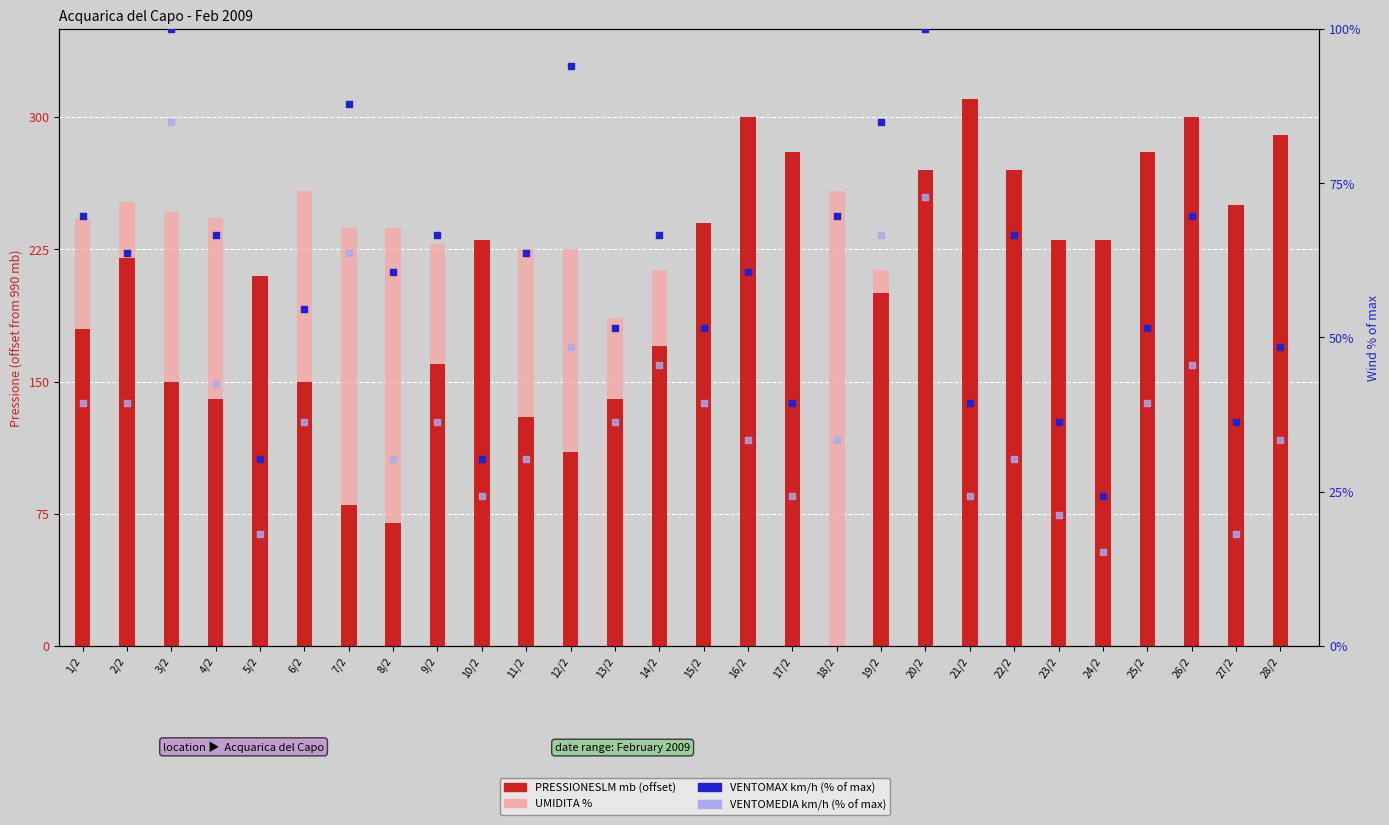

Which series has the widest spread of Y values?

VENTOMAX km/h